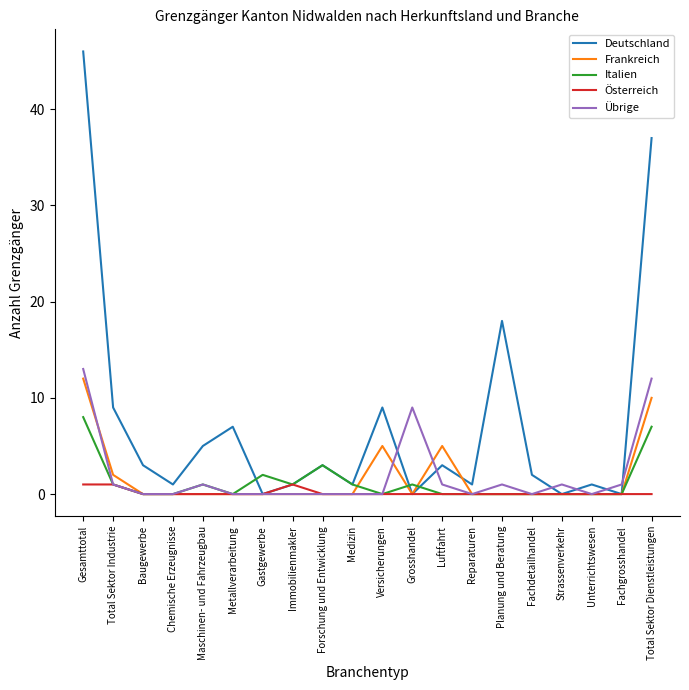

At which category is the sum across all series the highest?

Gesamttotal